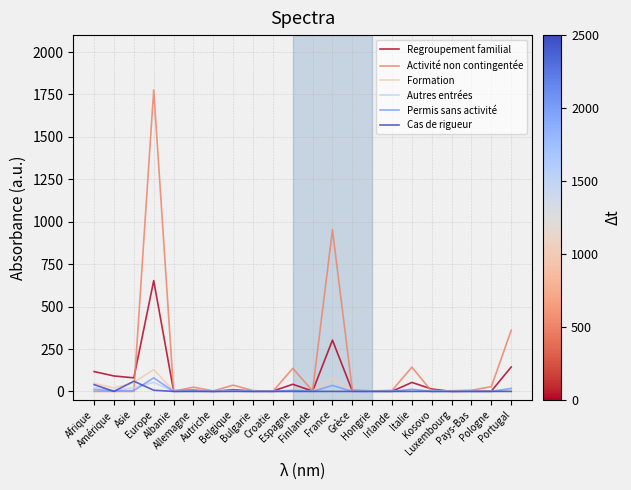

Which series has the largest total across all categories?

Activité non contingentée